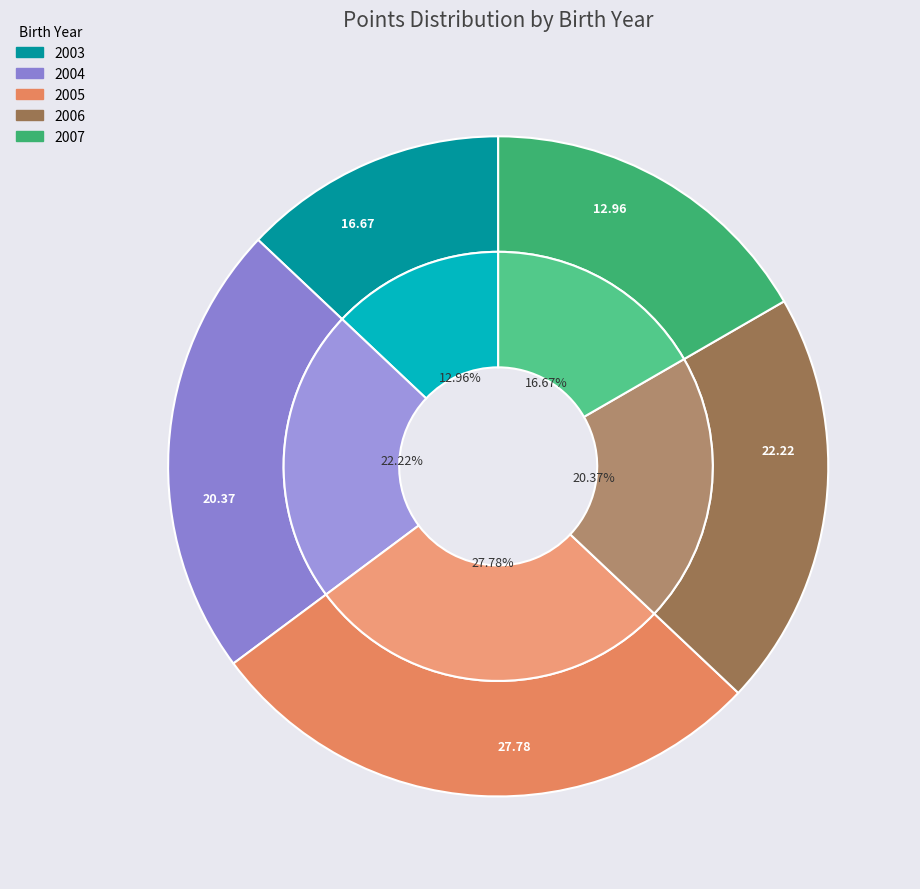

Which category has the smallest portion of the pie?

2003